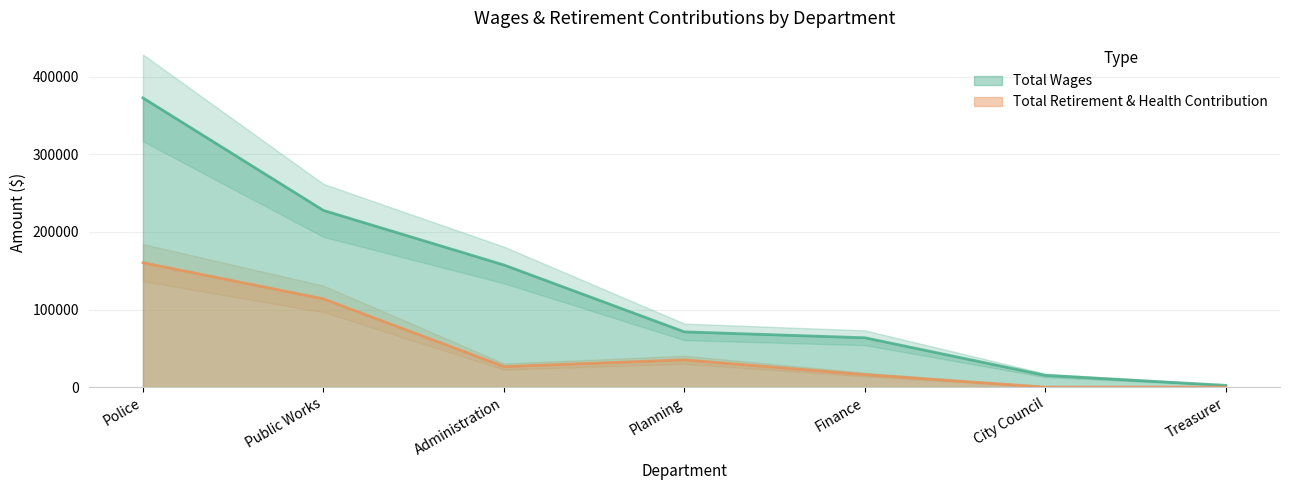

Rank the series at Treasurer from highest to lowest value.

Total Wages, Total Retirement & Health Contribution